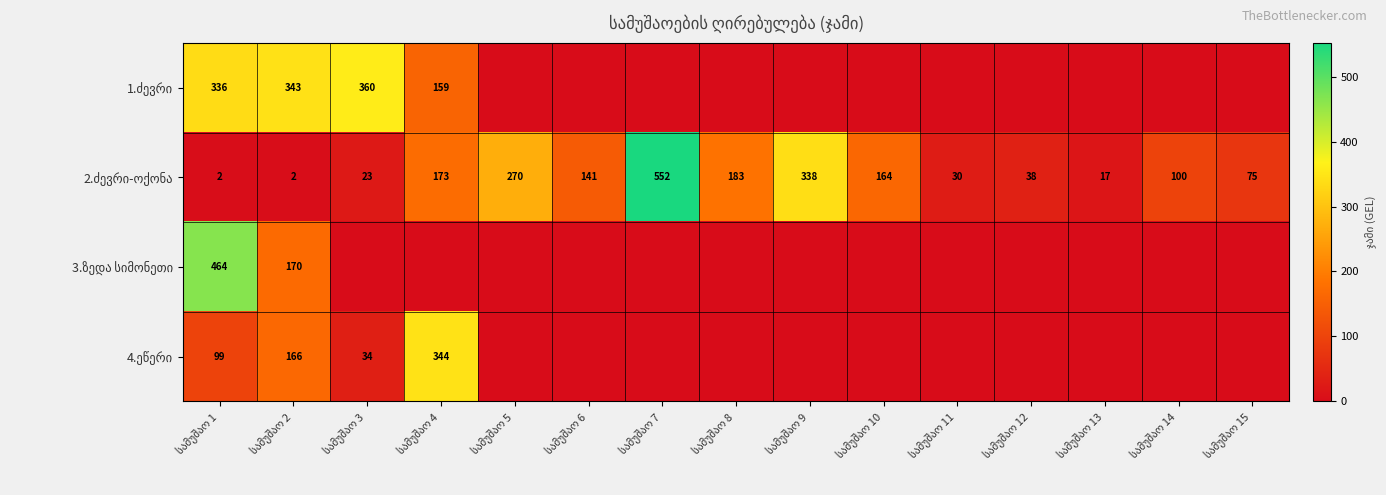

At which label is 4.ეწერი closest to 172?

სამუშაო 2